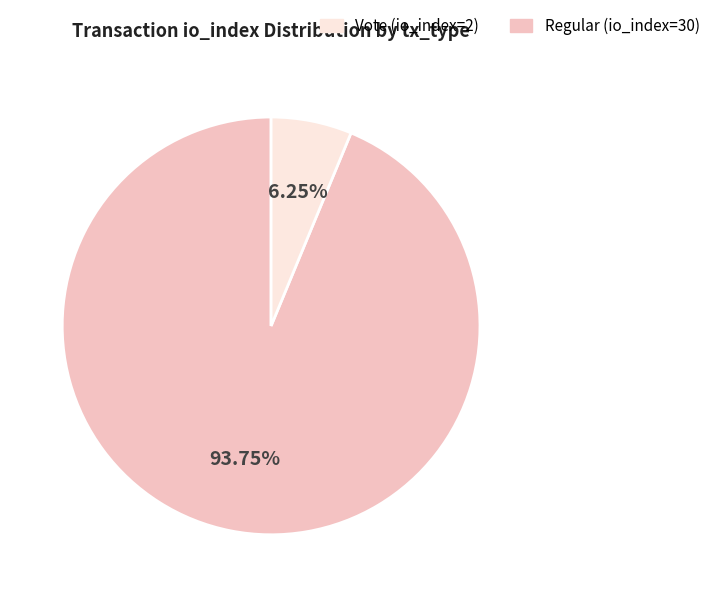

Is there any slice that represents more than half of the pie?

Yes